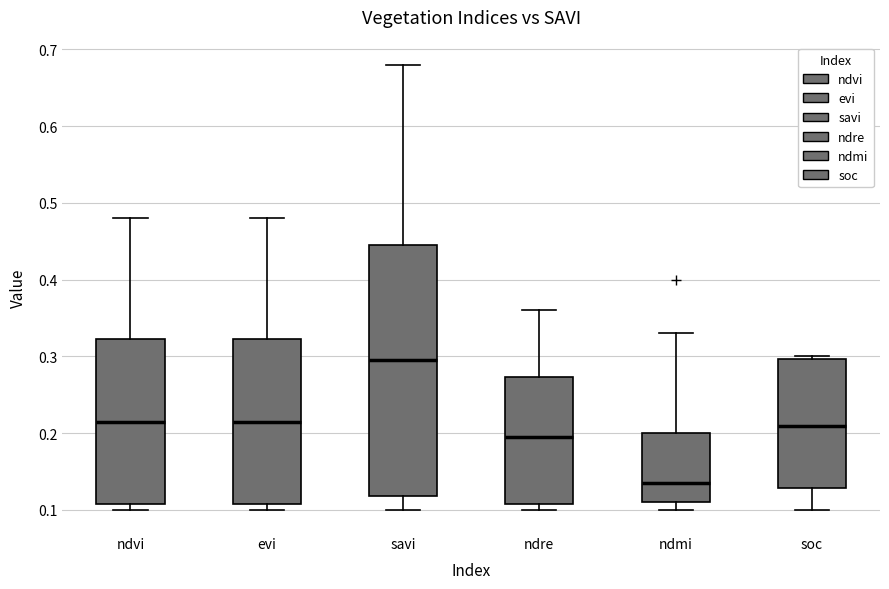

Where does the median line of the box for ndvi sit on the y-axis? The values are not printed on the chart, so give them approximately, as read against the axis.

0.22